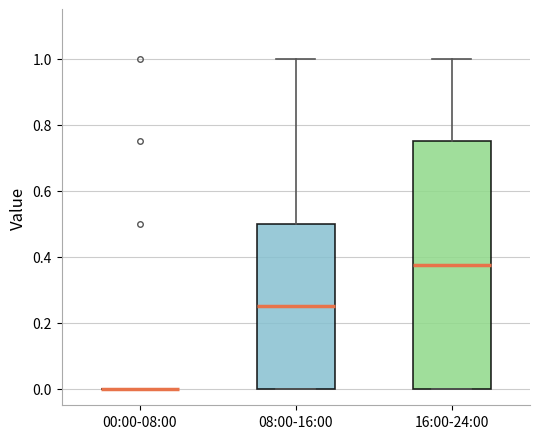

Reading left to right, transcribe this box plot: for each box, give where its median line is, the range the box spans, and where its two whiskers end, as read against the y-axis. The values are not printed on the chart, so give them approximately, as read against the axis.

00:00-08:00: box collapsed to a line at 0.00, whiskers 0.00 to 0.00
08:00-16:00: median 0.26, box 0.00 to 0.50, whiskers 0.00 to 1.00
16:00-24:00: median 0.38, box 0.00 to 0.76, whiskers 0.00 to 1.00